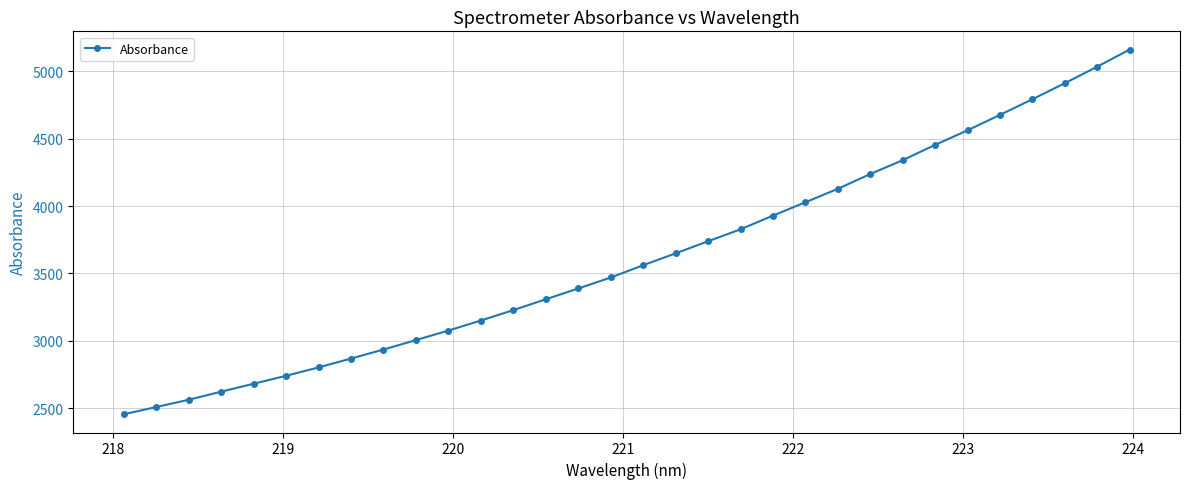

What is the maximum value shown in the chart?

5160.2